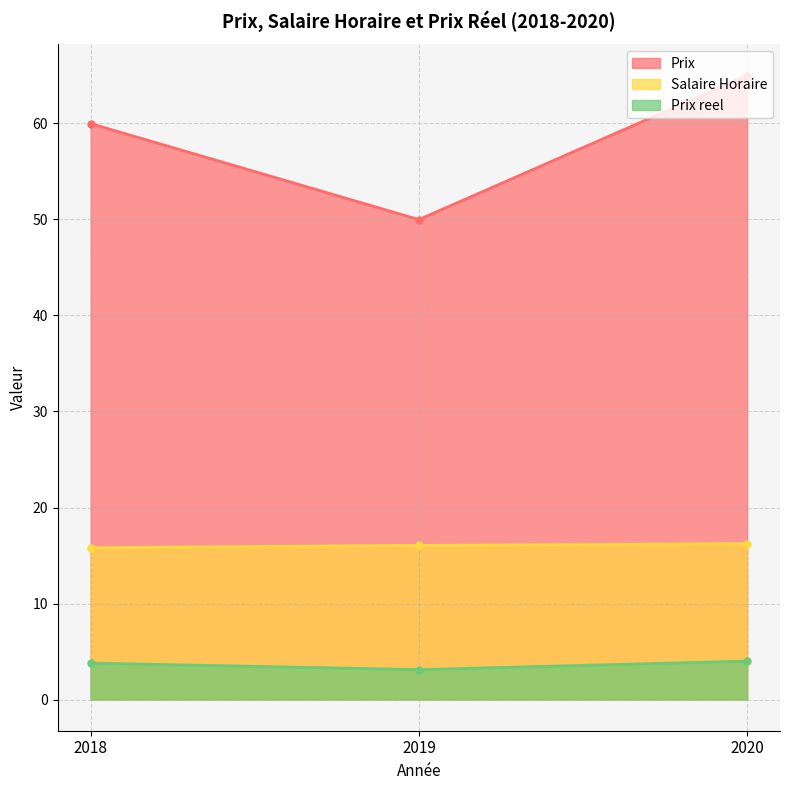

Which category has the lowest value across all series?

2019